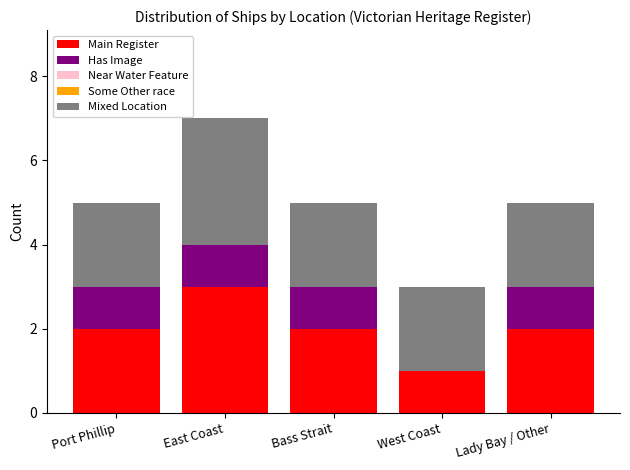

What is the maximum value for Main Register?

3